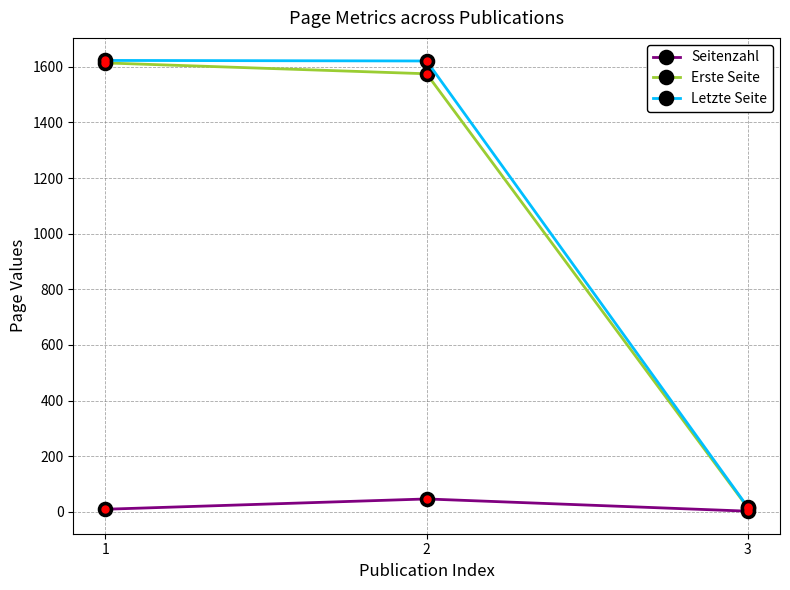

What is the greatest value displayed?

1623